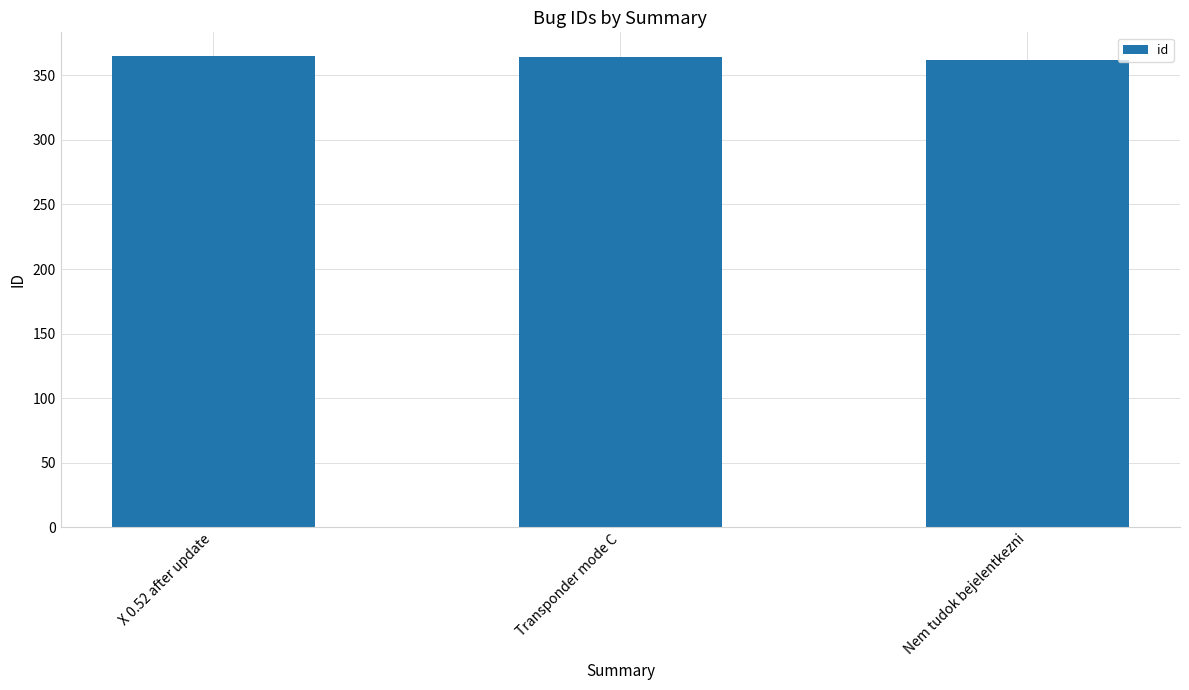

What position from the left is Transponder mode C?

2